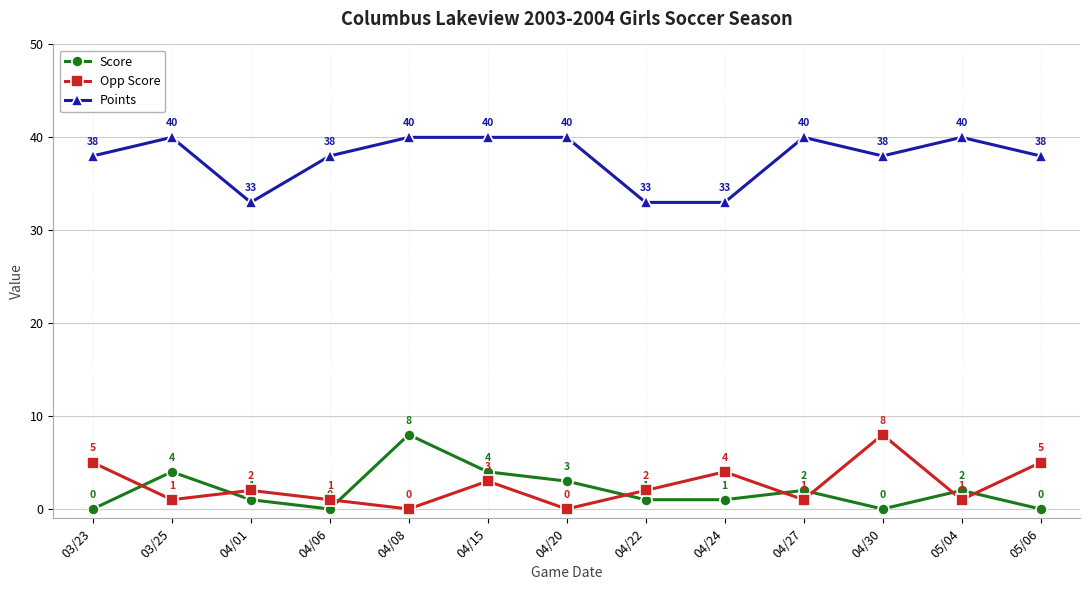

Reading right to left, what are all the values shown in this chart?

Score: 0	2	0	2	1	1	3	4	8	0	1	4	0
Opp Score: 5	1	8	1	4	2	0	3	0	1	2	1	5
Points: 38	40	38	40	33	33	40	40	40	38	33	40	38